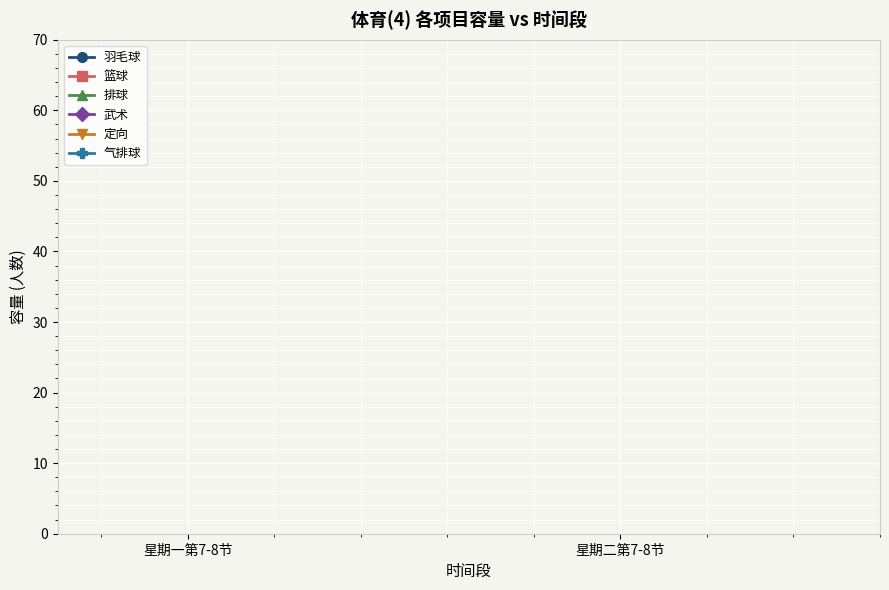

The 气排球 series shows 159 at 星期二第7-8节. True or false?

False